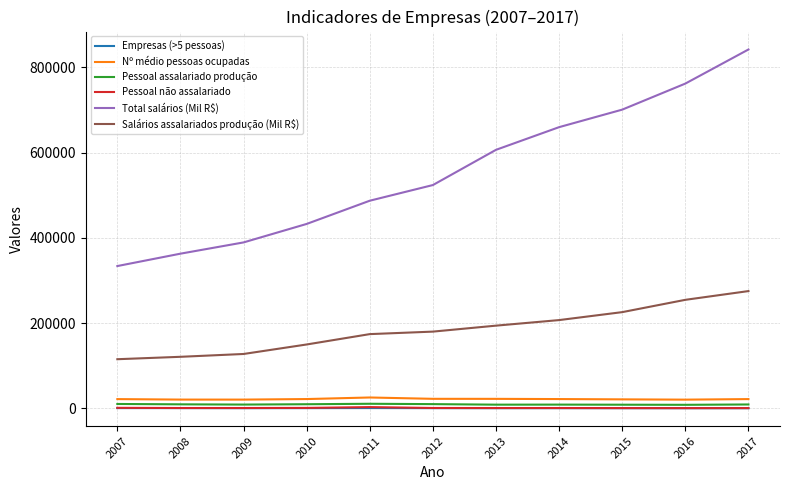

What is the greatest value displayed?

842141